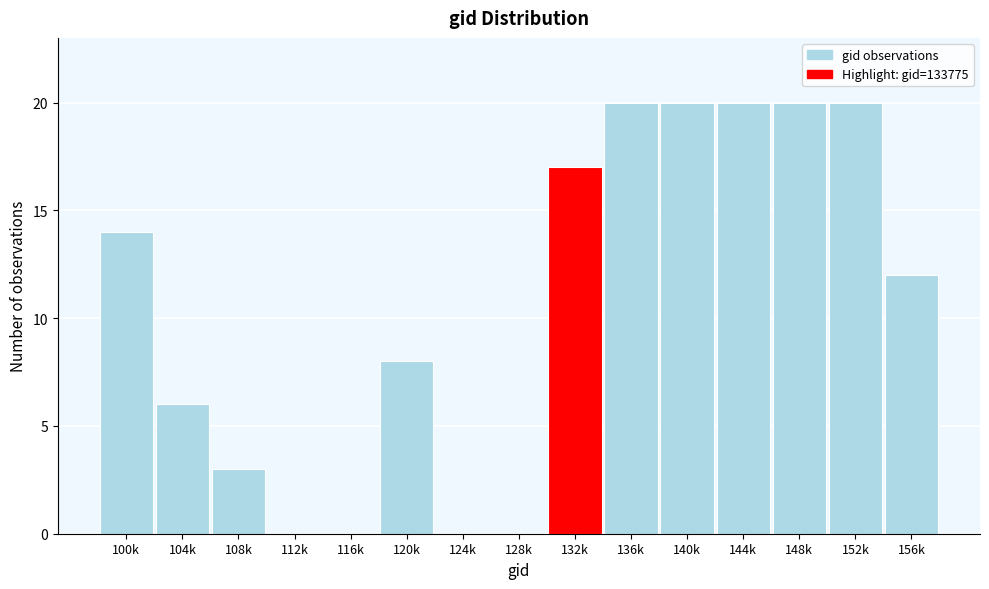

Reading left to right, transcribe all the data shown in this chart.

100k=14	104k=6	108k=3	112k=0	116k=0	120k=8	124k=0	128k=0	132k=17	136k=20	140k=20	144k=20	148k=20	152k=20	156k=12